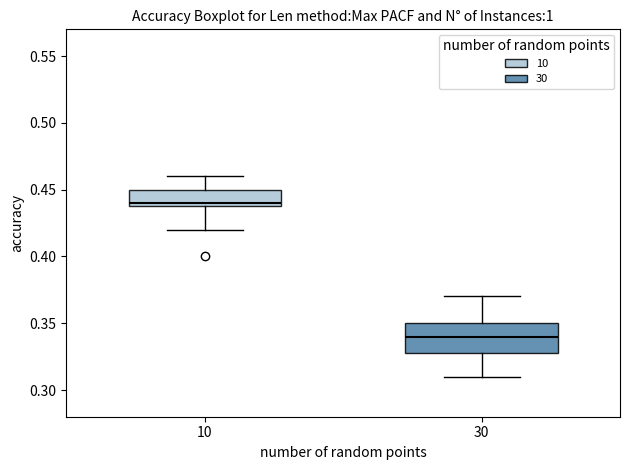

Reading left to right, read every box against the y-axis: the position of its median line, the range the box covers, and the ends of its whiskers. The values are not printed on the chart, so give them approximately, as read against the axis.

10: median 0.44 (just above the box's lower edge), box 0.44 to 0.45, whiskers 0.42 to 0.46
30: median 0.34, box 0.33 to 0.35, whiskers 0.31 to 0.37